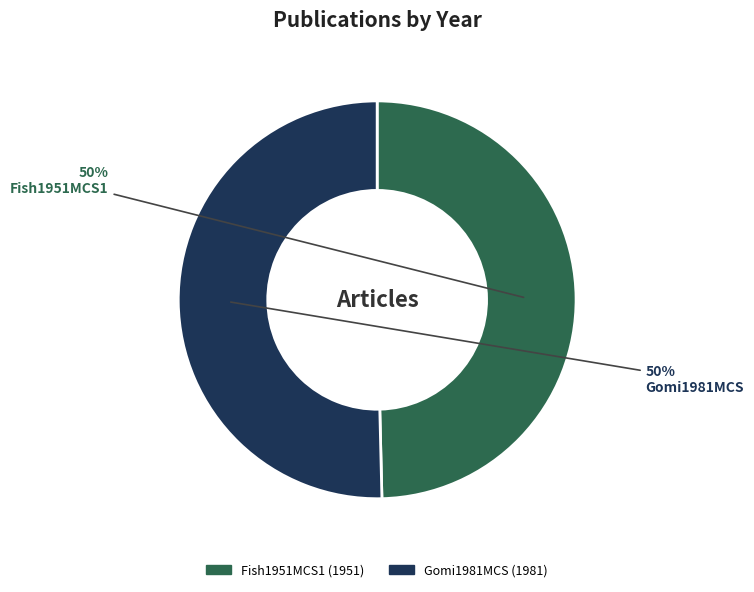

Is the sum of Fish1951MCS1 and Gomi1981MCS greater than half?

Yes